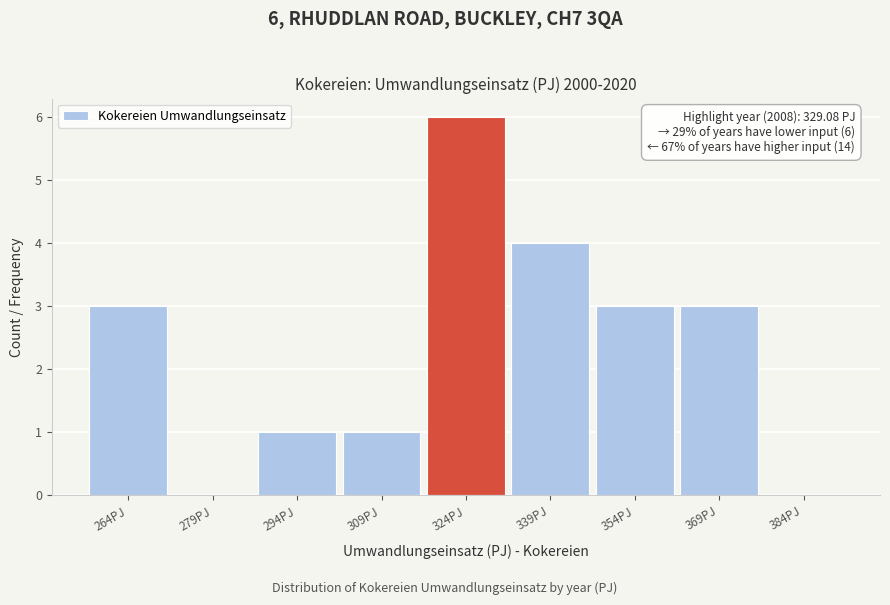

Reading left to right, list all the values displayed in this chart.

264PJ=3	279PJ=0	294PJ=1	309PJ=1	324PJ=6	339PJ=4	354PJ=3	369PJ=3	384PJ=0